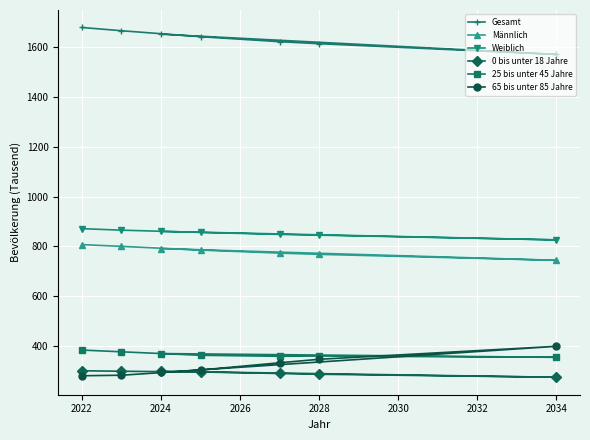

What is the smallest value displayed?

275